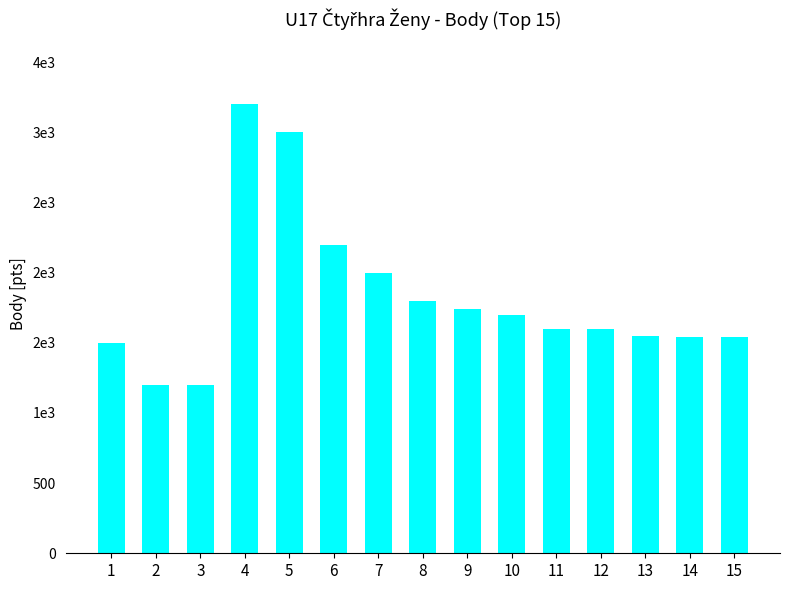

What is the value of the 1st bar from the left?

1500